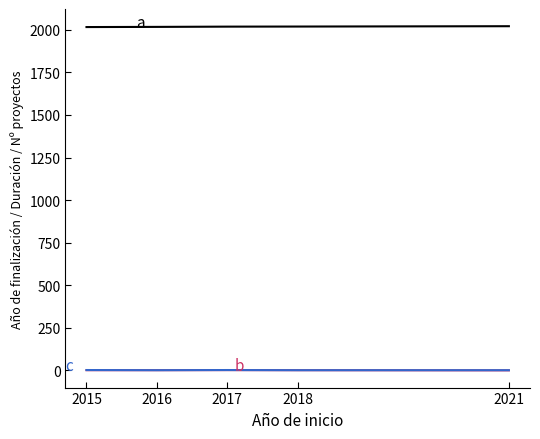

What is the greatest value displayed?

2021.0